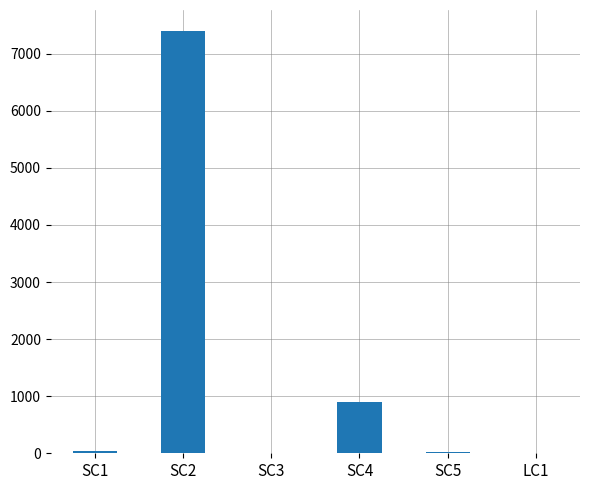

Between SC2 and SC5, which is larger?

SC2